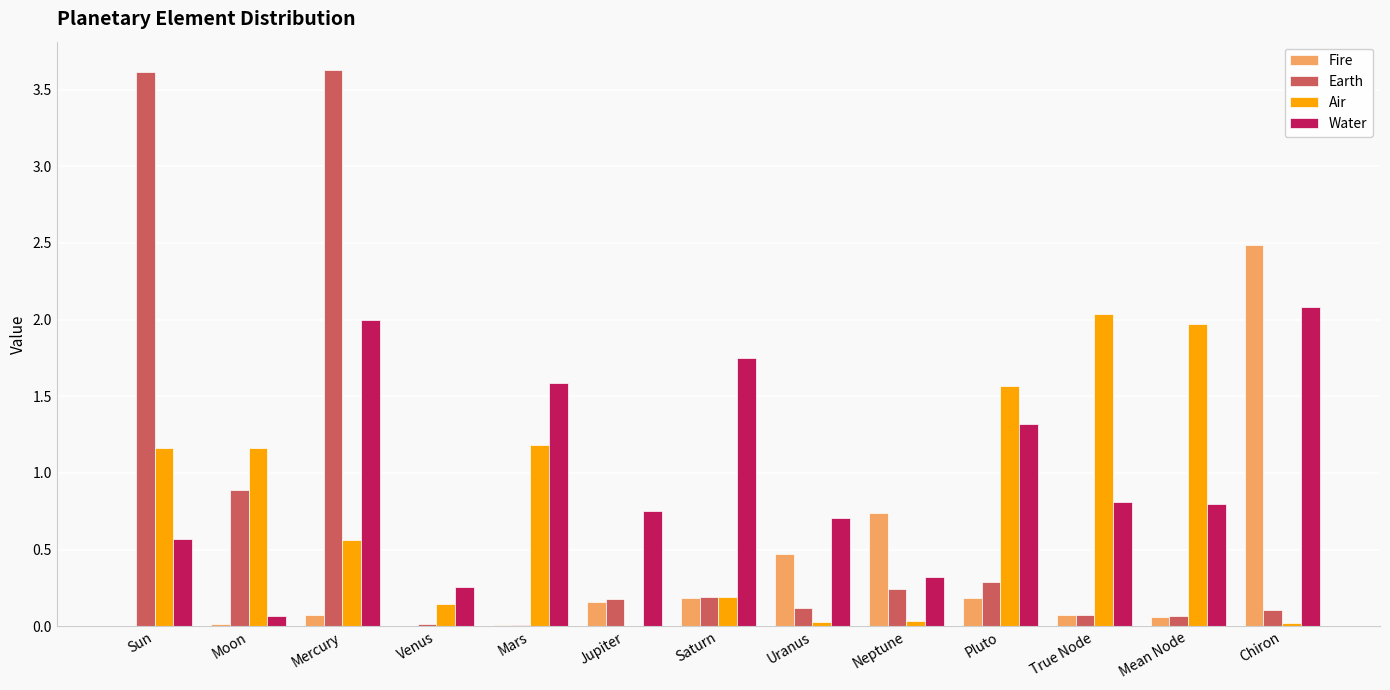

What is the sum of all Fire values?

4.5